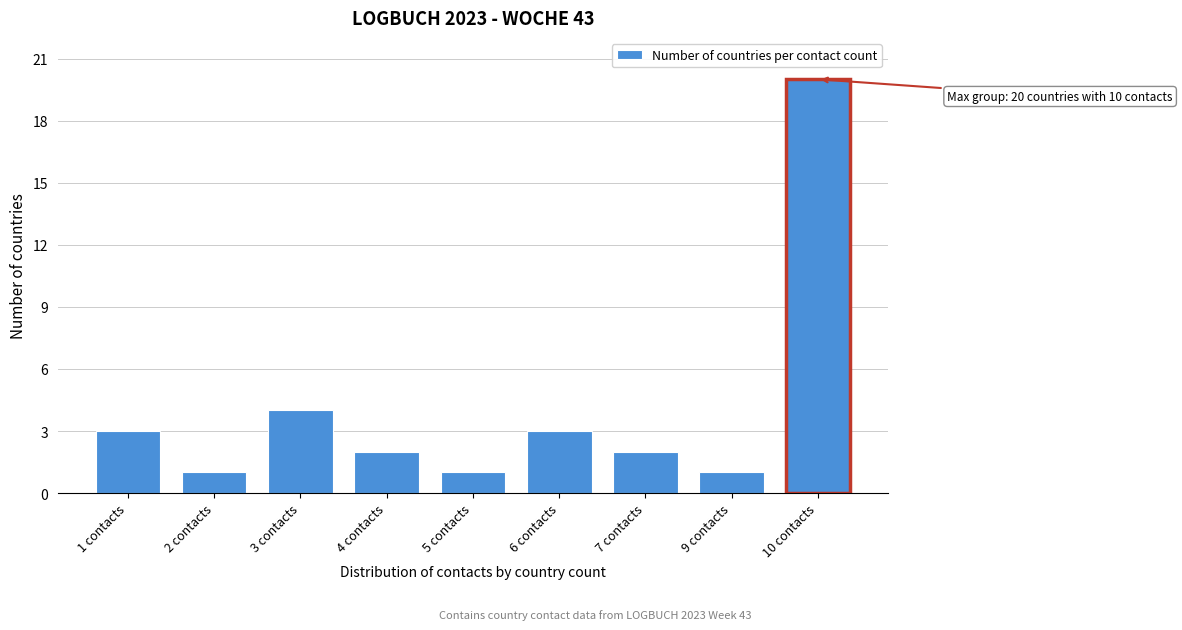

Reading left to right, list all the values displayed in this chart.

1 contacts=3	2 contacts=1	3 contacts=4	4 contacts=2	5 contacts=1	6 contacts=3	7 contacts=2	9 contacts=1	10 contacts=20